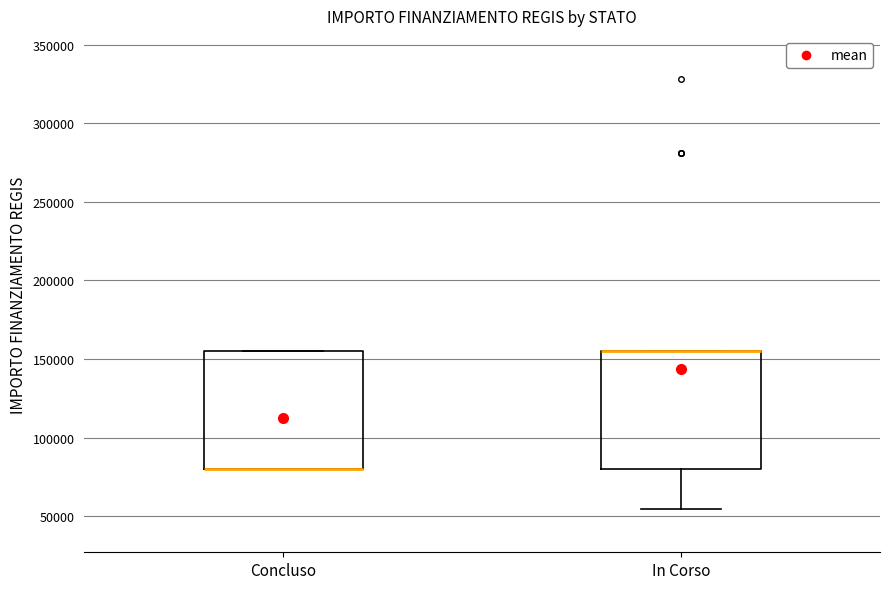

Where is the upper edge of the box for In Corso on the y-axis? The values are not printed on the chart, so give them approximately, as read against the axis.

155000